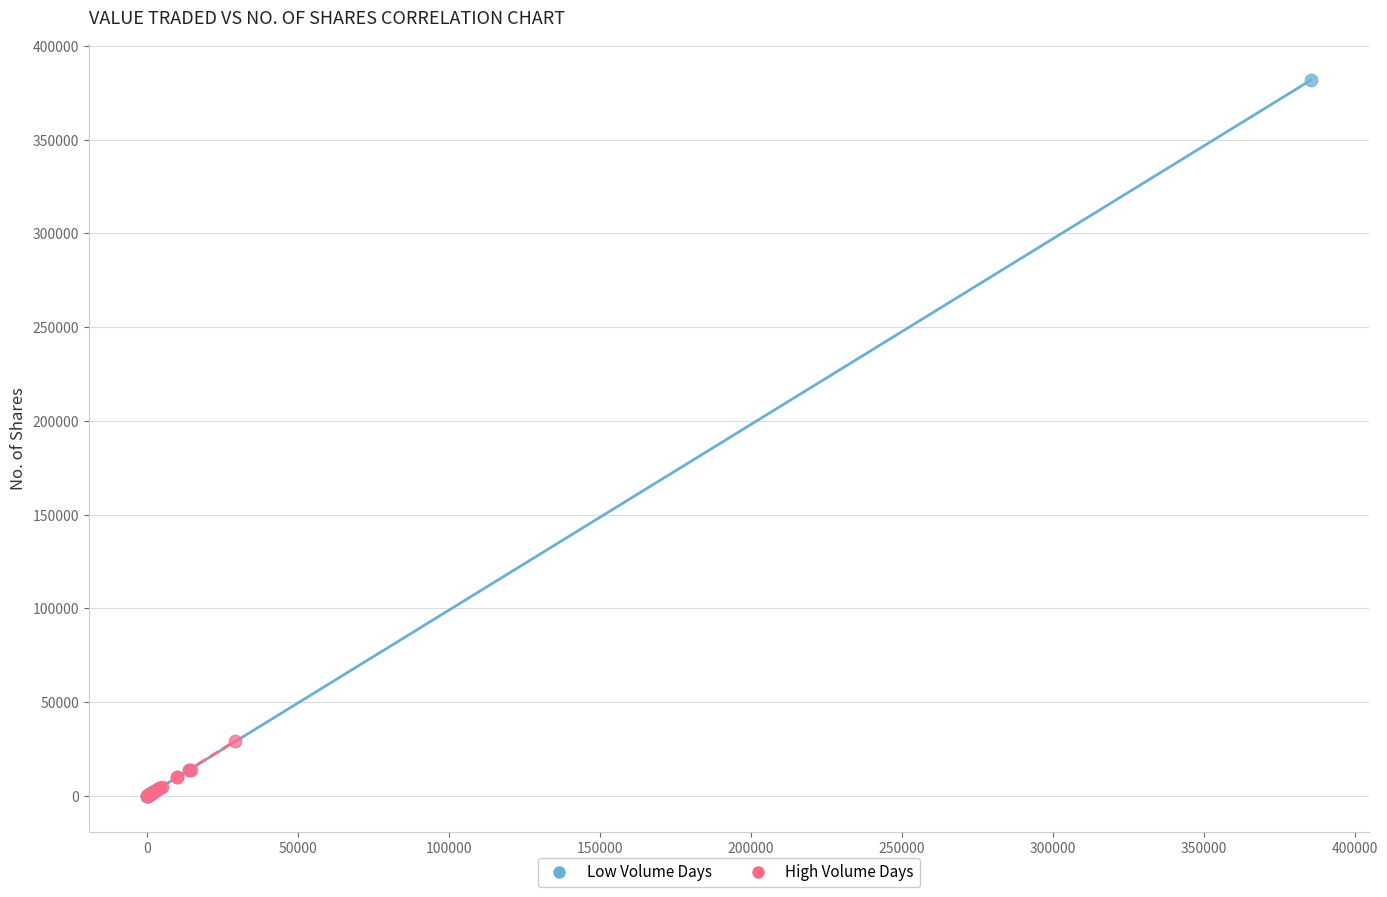

Which series has the largest Y range (max minus min)?

Low Volume Days